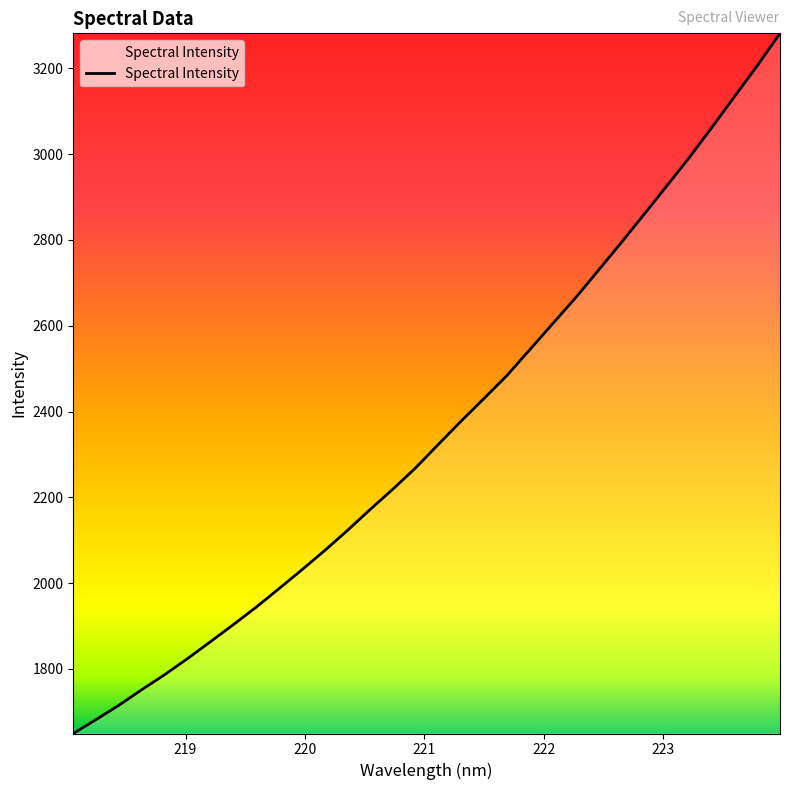

Is this an area chart (filled region under the line)?

No